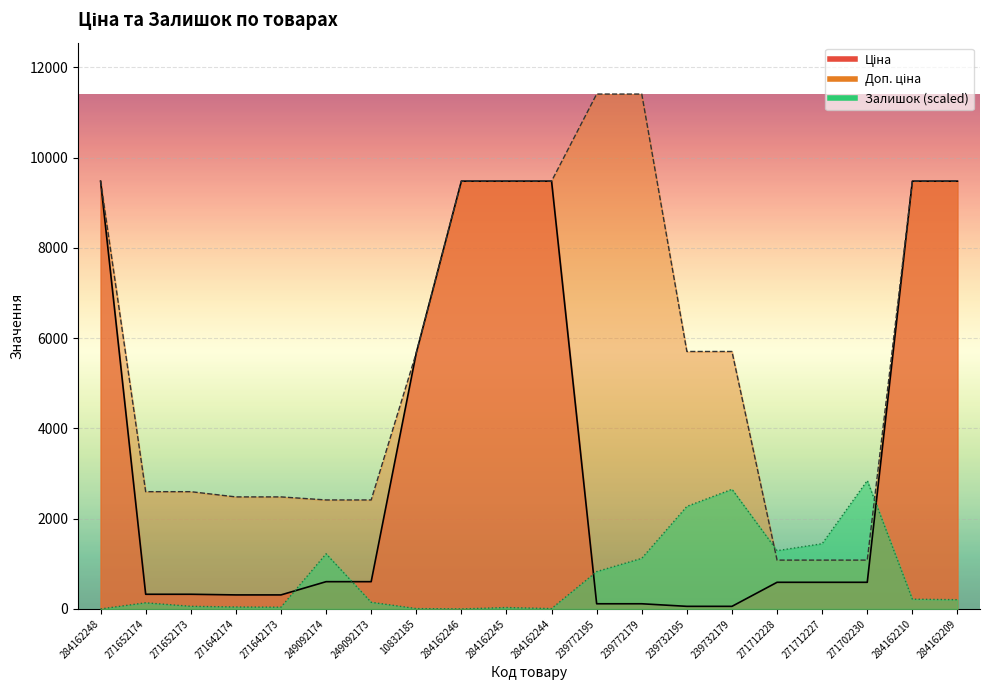

What is the label of the 1st point from the right?

284162209